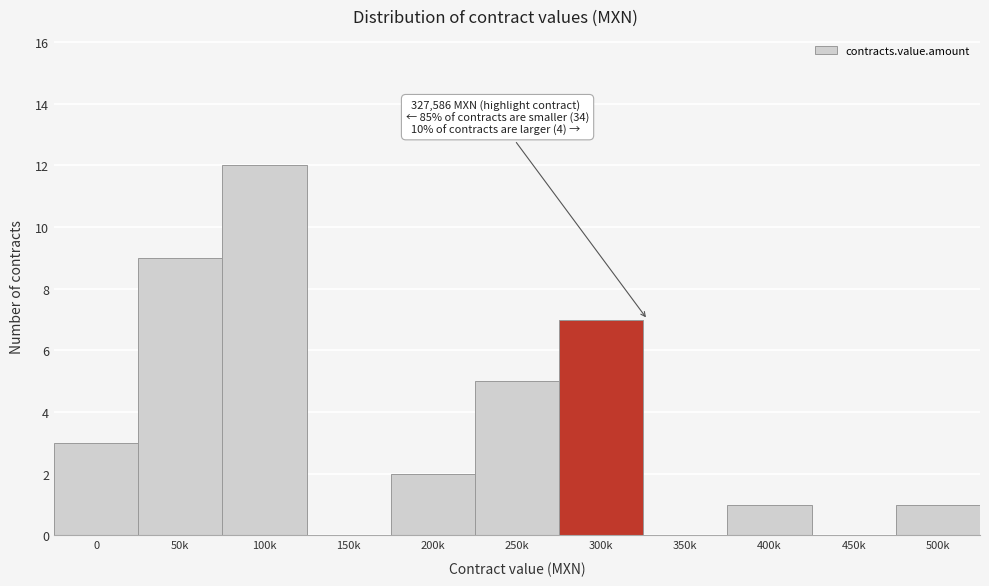

Reading left to right, what are all the values shown in this chart?

0=3	50k=9	100k=12	150k=0	200k=2	250k=5	300k=7	350k=0	400k=1	450k=0	500k=1